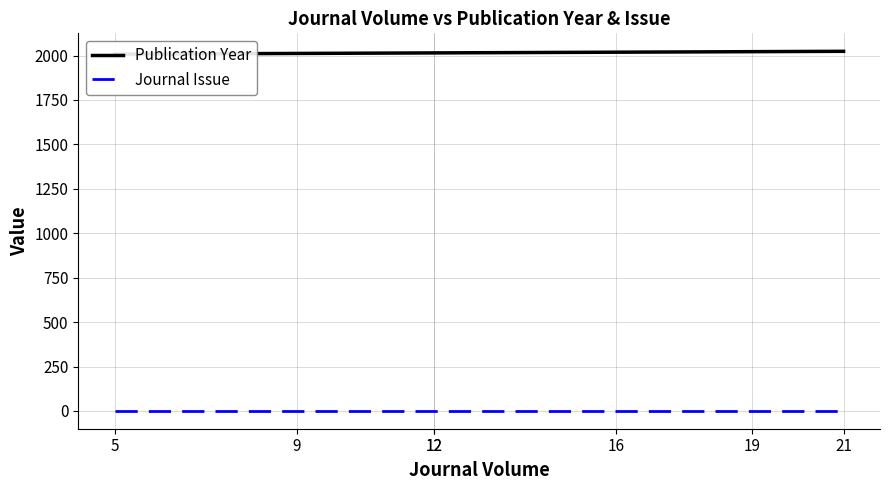

List the labels in order of Journal Issue value, smallest first.

5, 9, 12, 12, 16, 19, 21